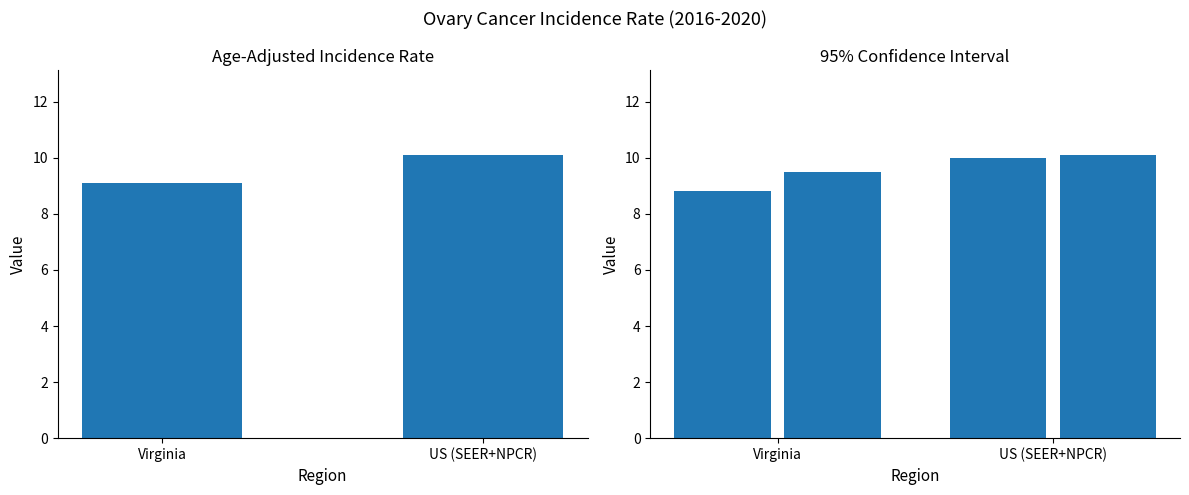

What is the spread (max minus min) of values at Virginia?

0.7